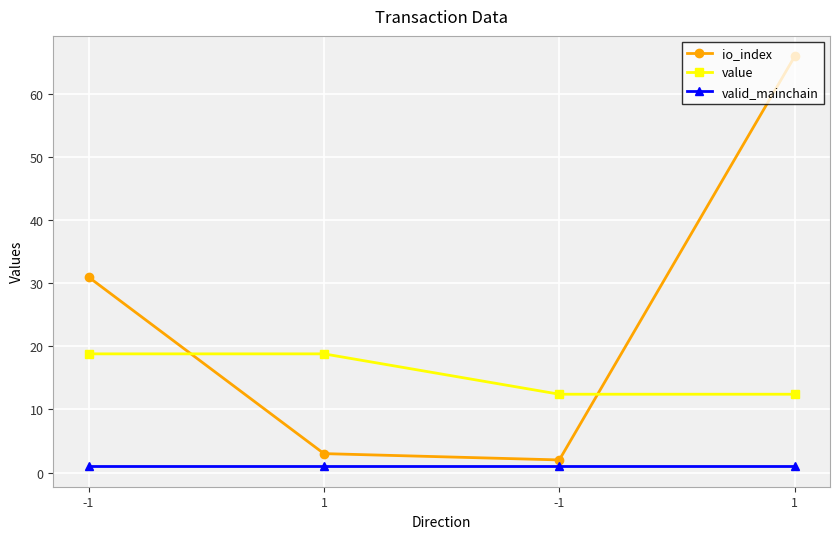

True or false: io_index has more than 2 interior local peaks.

False